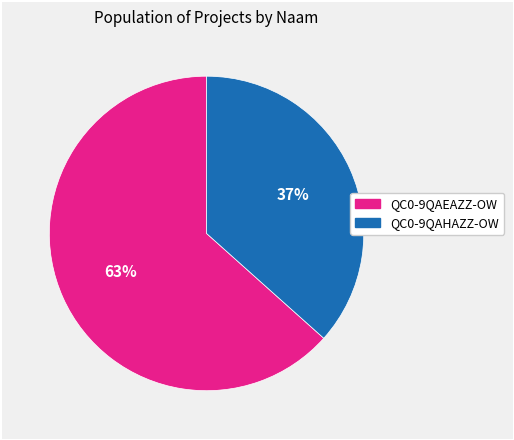

Is it true that QC0-9QAHAZZ-OW is 50% of the pie?

False